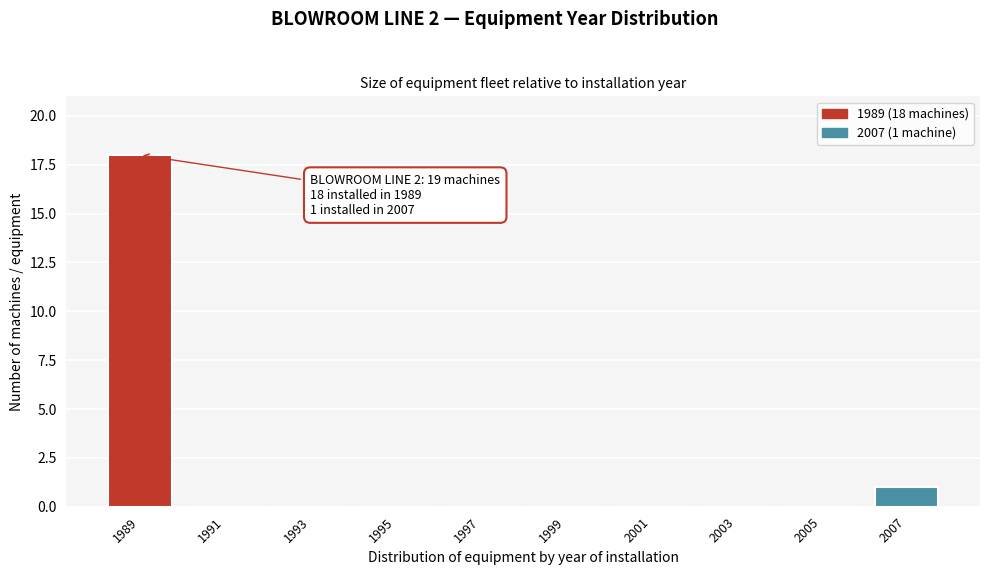

Reading right to left, extract all data points from this chart.

2007=1	2005=0	2003=0	2001=0	1999=0	1997=0	1995=0	1993=0	1991=0	1989=18